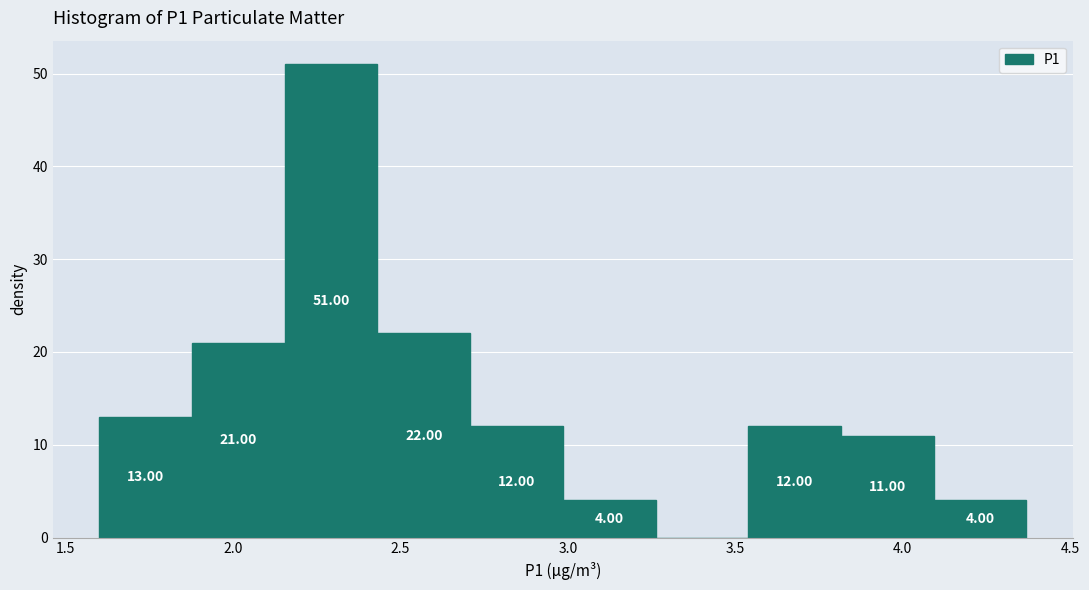

Over which range of the x-axis is the bar tallest?

2.15 to 2.45